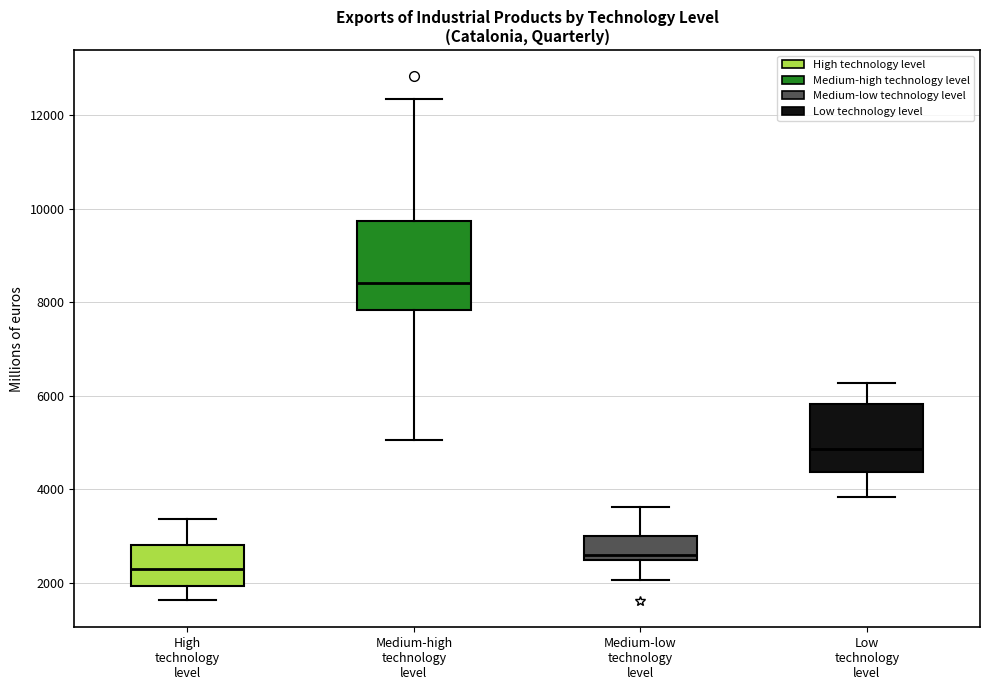

Which box is the tallest, from its lower edge to its upper edge?

Medium-high technology level